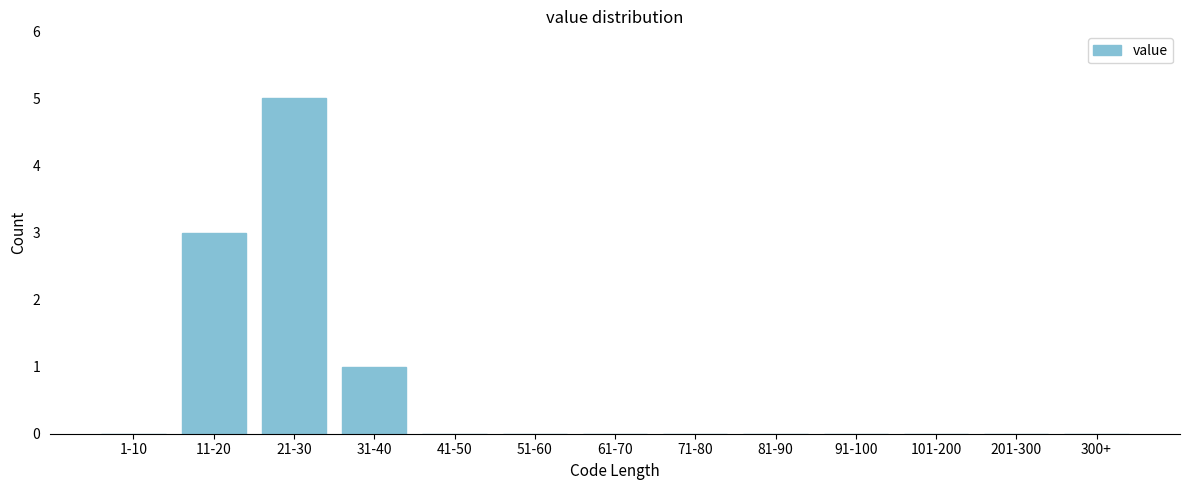

Reading right to left, transcribe all the data shown in this chart.

300+=0	201-300=0	101-200=0	91-100=0	81-90=0	71-80=0	61-70=0	51-60=0	41-50=0	31-40=1	21-30=5	11-20=3	1-10=0